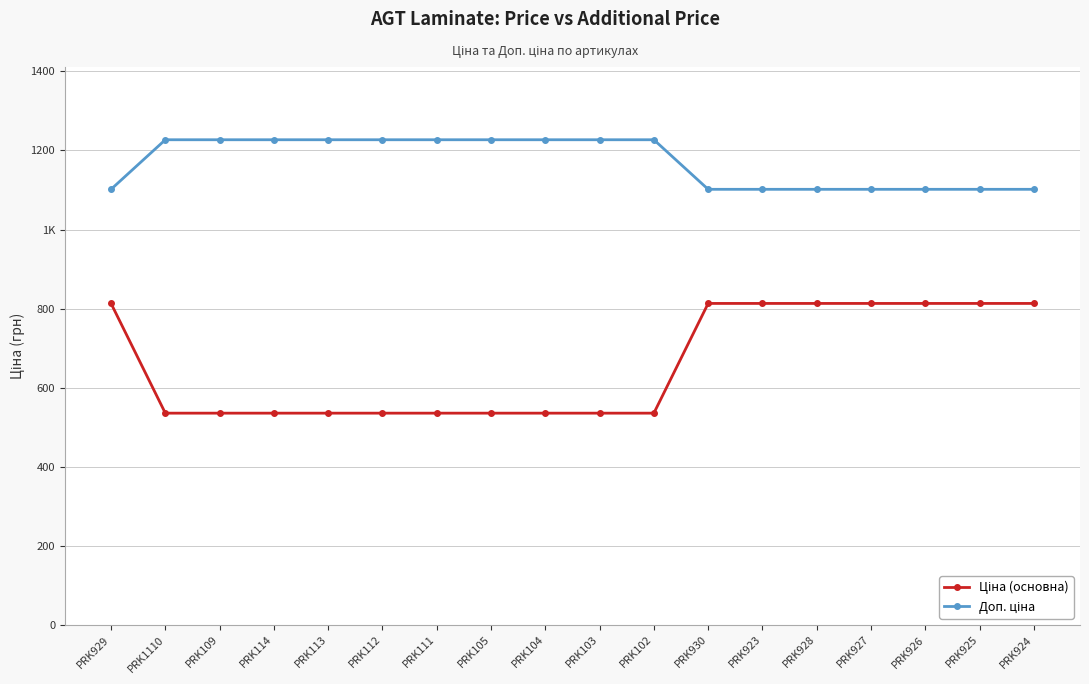

What is the label of the 11th point from the left?

PRK102